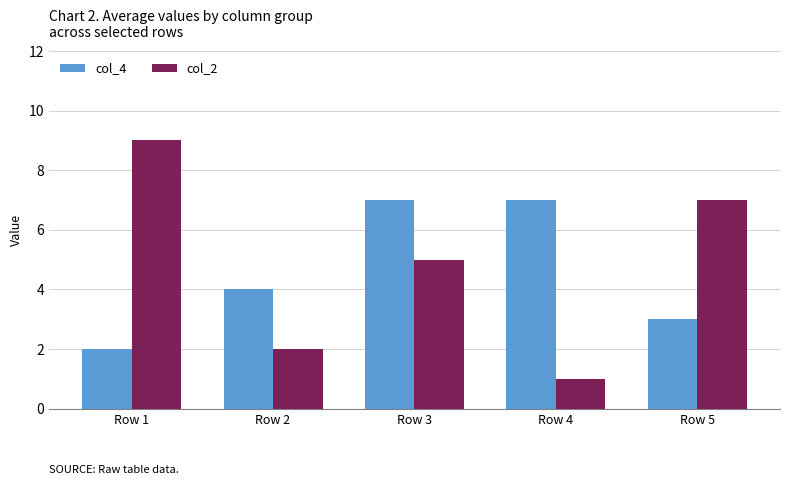

What is the total value across all series at Row 5?

10